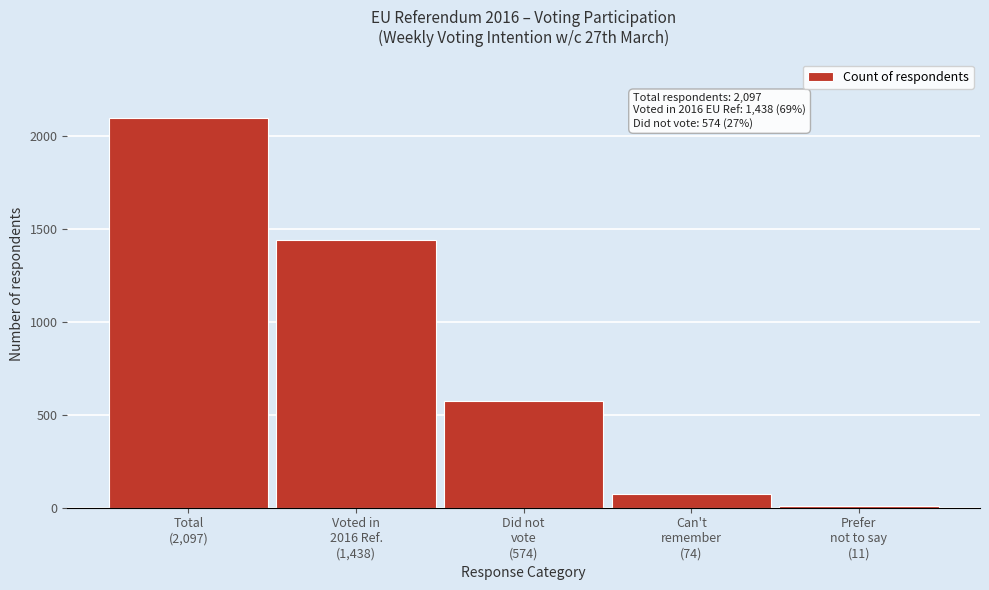

Reading left to right, what are all the values shown in this chart?

2097	1438	574	74	11